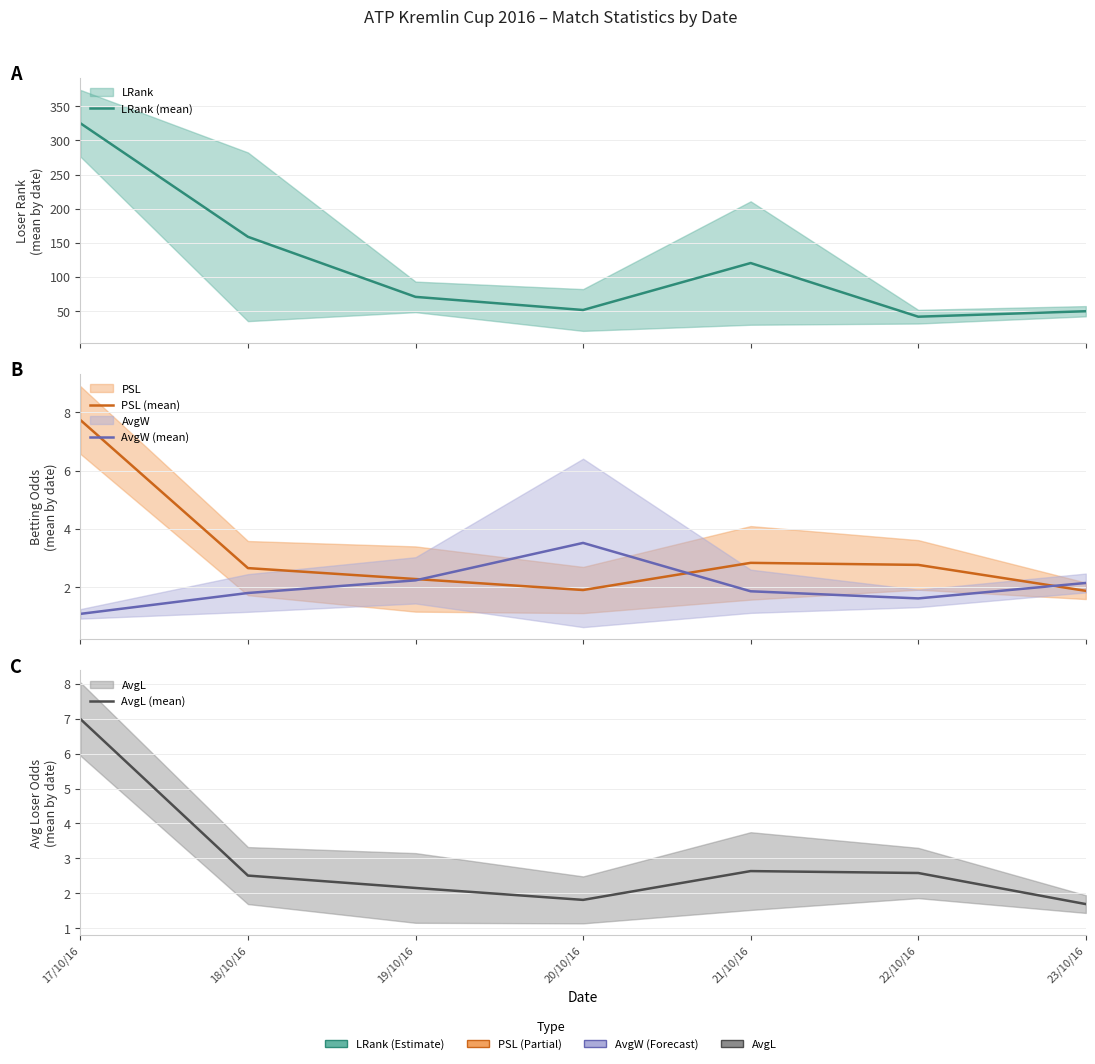

At how many categories does at least one series exceed 59?

4